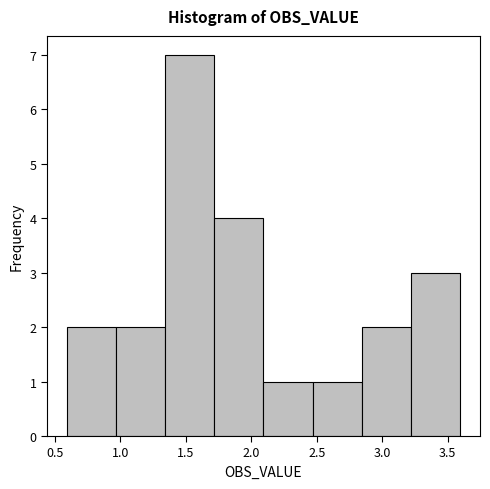

Reading left to right, list every bar in this chart as the range it spans on the x-axis followed by its height. Neither the bar edges nor the heights are printed on the chart, so give them approximately, as read against the axes.

0.60 to 0.95: 2
0.95 to 1.35: 2
1.35 to 1.70: 7
1.70 to 2.10: 4
2.10 to 2.45: 1
2.45 to 2.85: 1
2.85 to 3.20: 2
3.20 to 3.60: 3